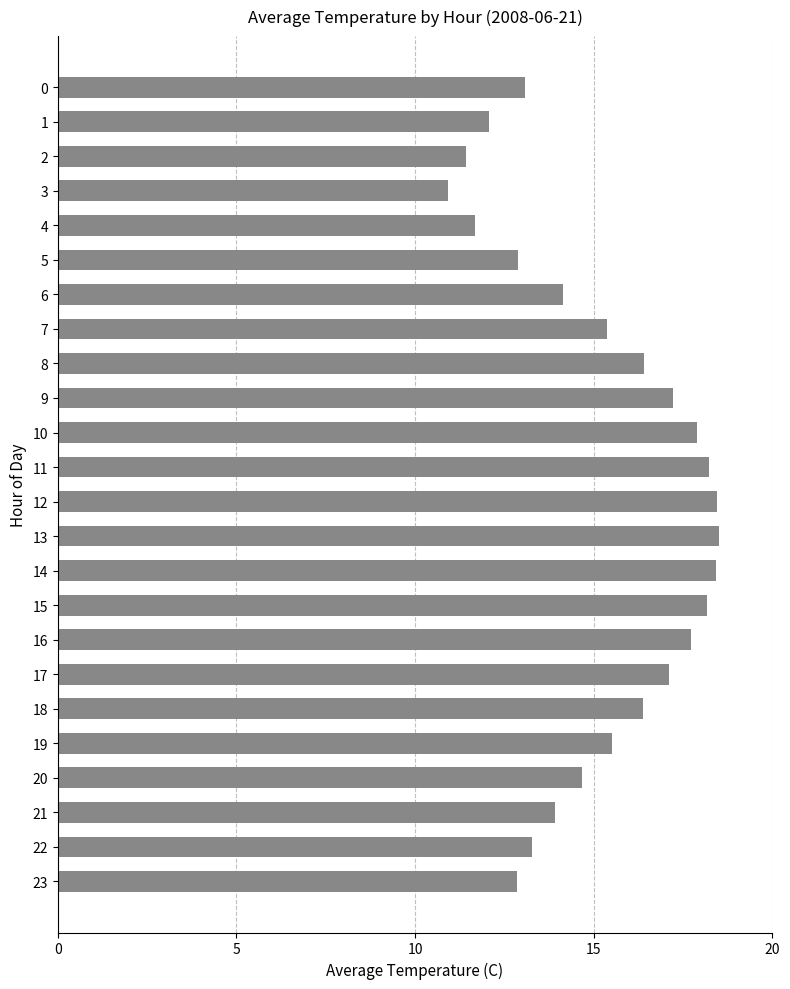

Count the number of values greater than 15.

13